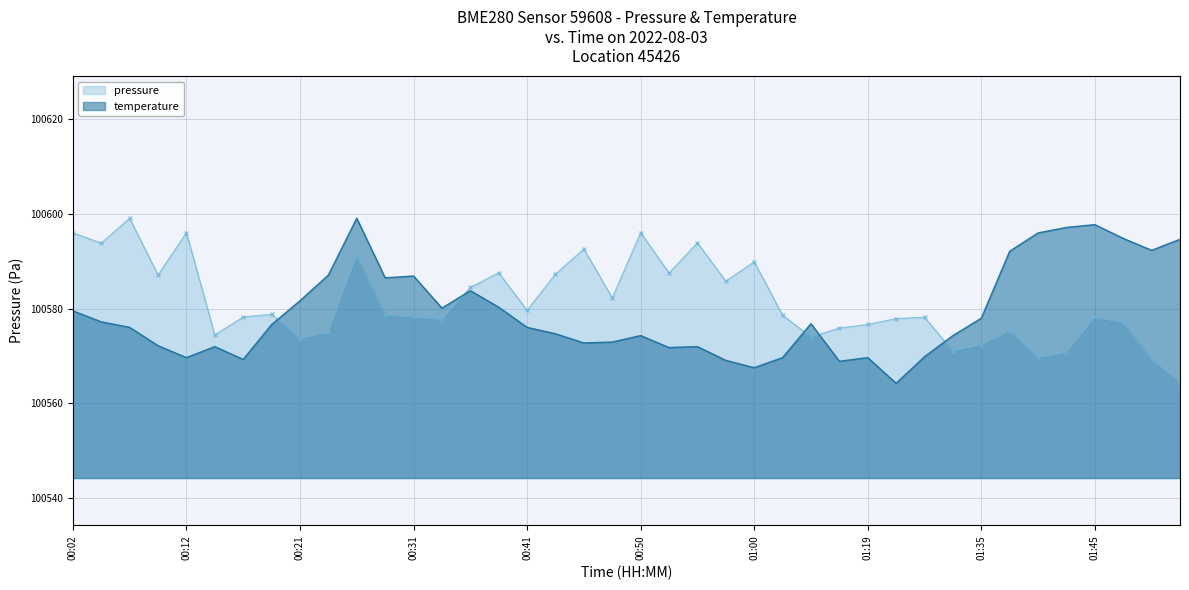

Where is the first local minimum for pressure?

00:04